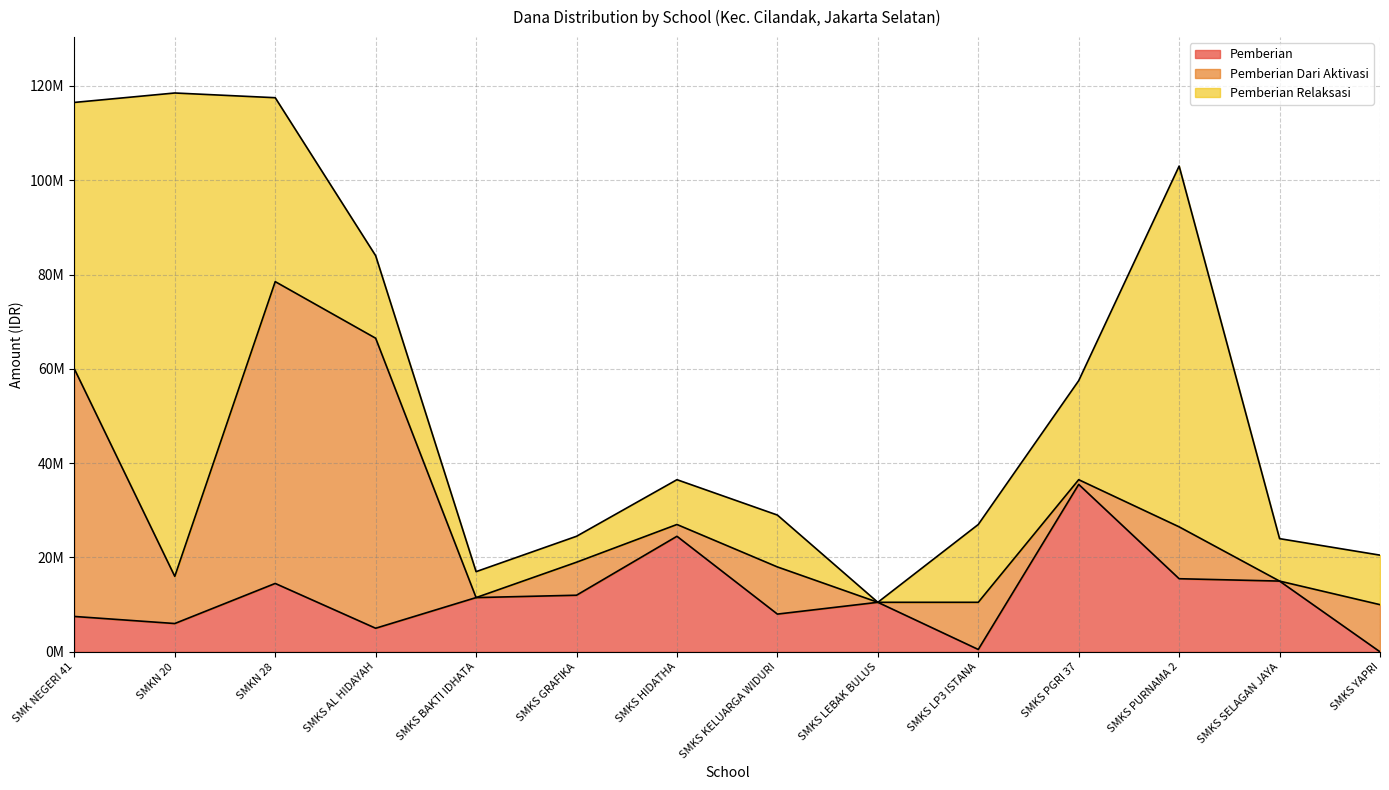

What is the difference between the Pemberian Dari Aktivasi values at SMKS HIDATHA and SMKN 28?

61500000